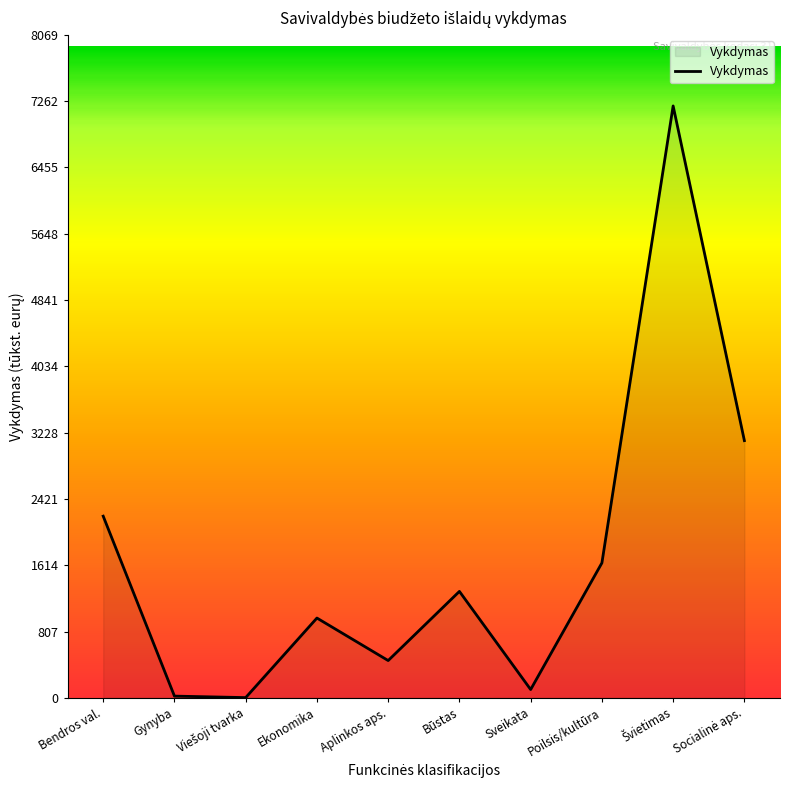

Count the number of data series in this chart.

1